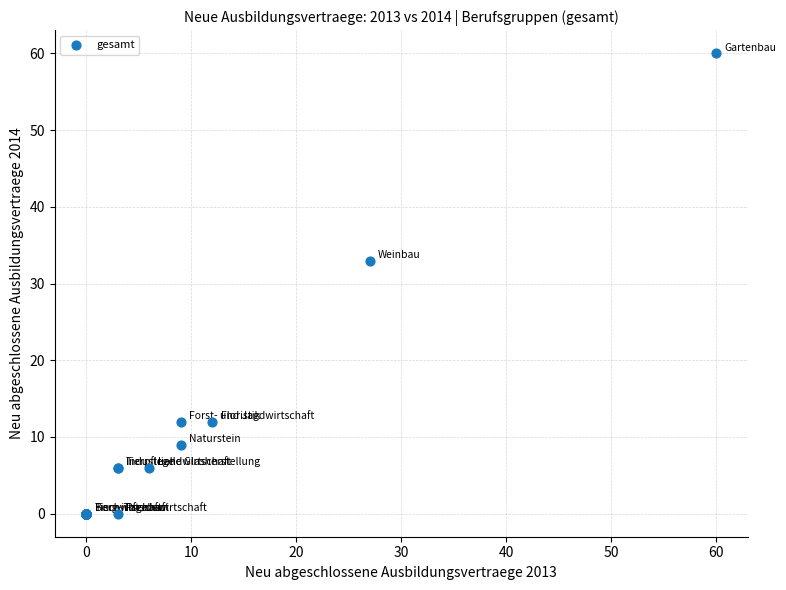

What Y value in the scatter plot is closest to 30?

33